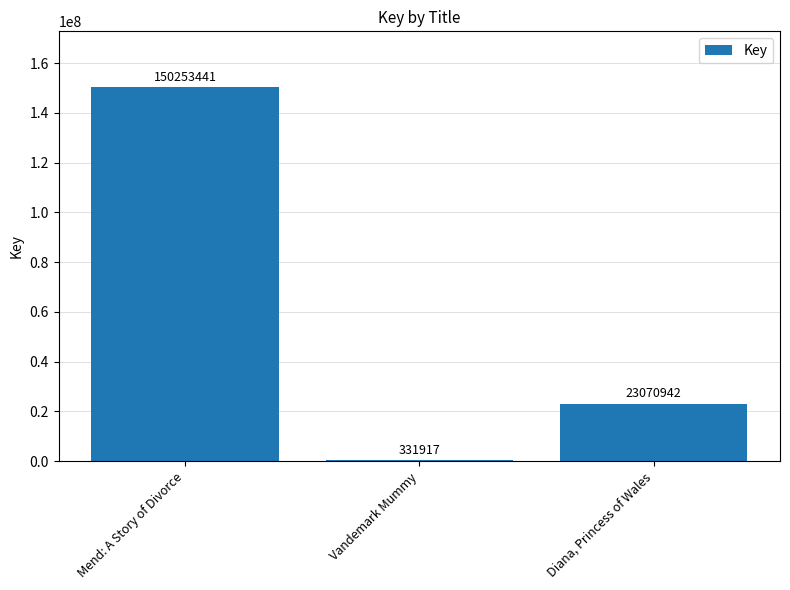

What is the ratio of the value at Mend: A Story of Divorce to the value at Vandemark Mummy?

452.7